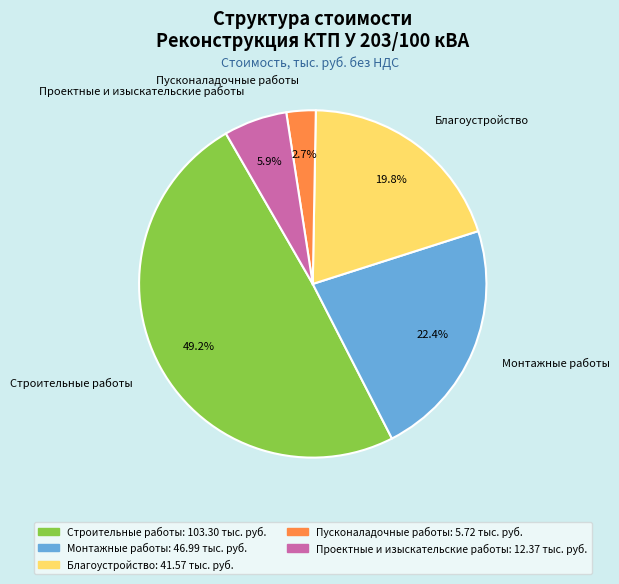

Rank the categories by value from highest to lowest.

Строительные работы, Монтажные работы, Благоустройство, Проектные и изыскательские работы, Пусконаладочные работы